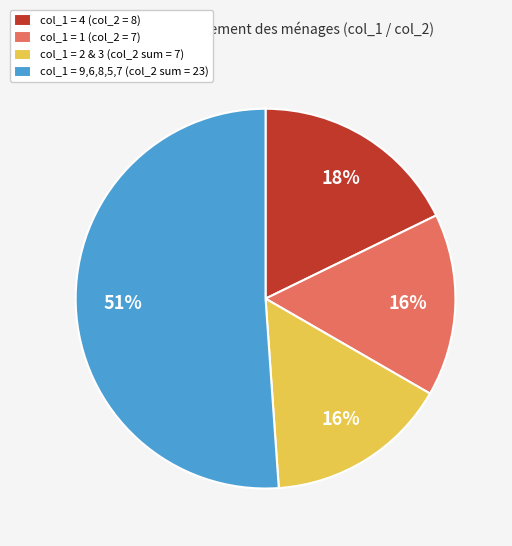

How many segments does this pie chart have?

4